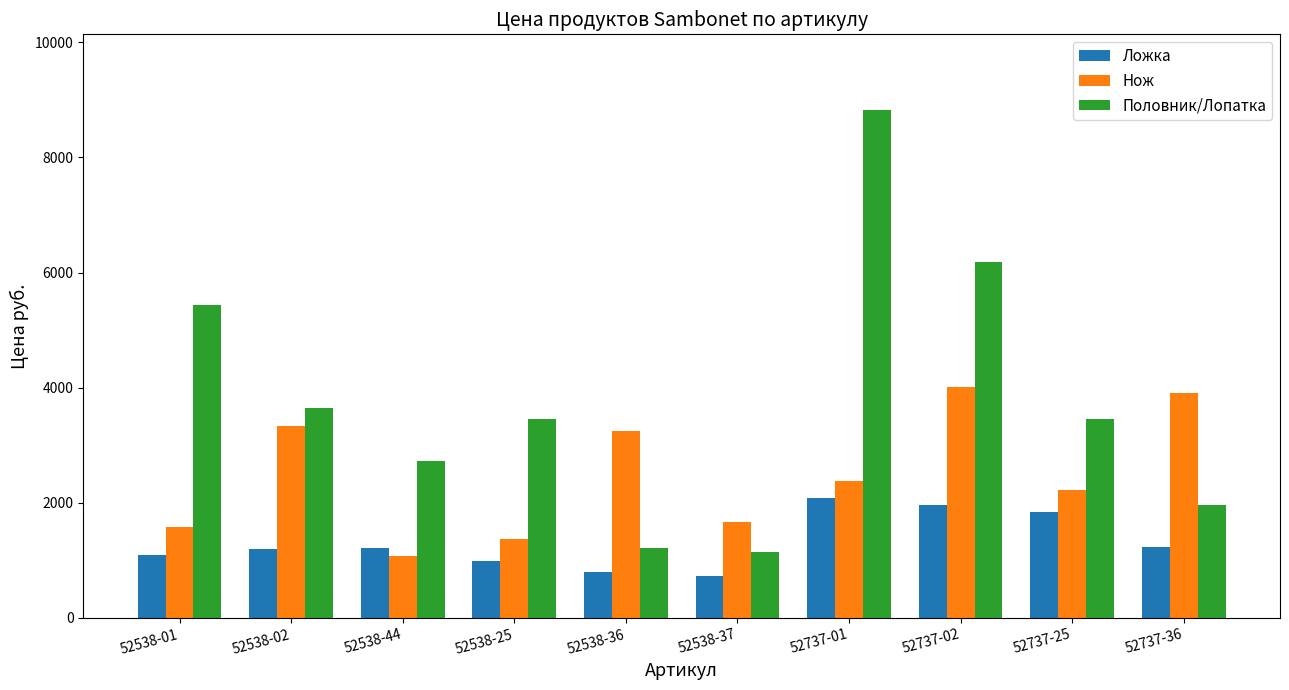

What is the smallest value displayed?

736.1